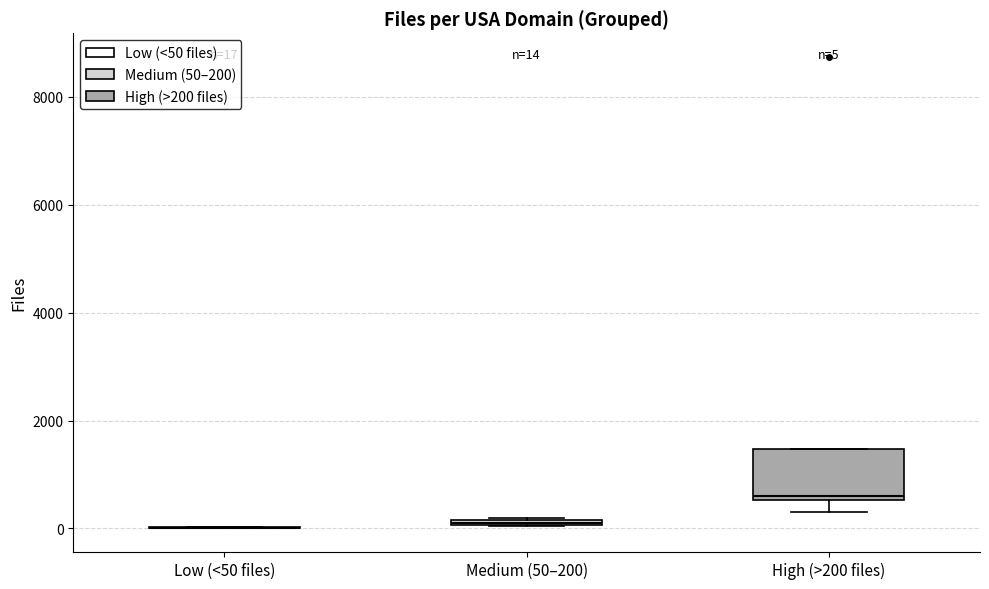

Comparing the boxes themselves (not the whiskers), which one is the tallest?

High (>200 files)